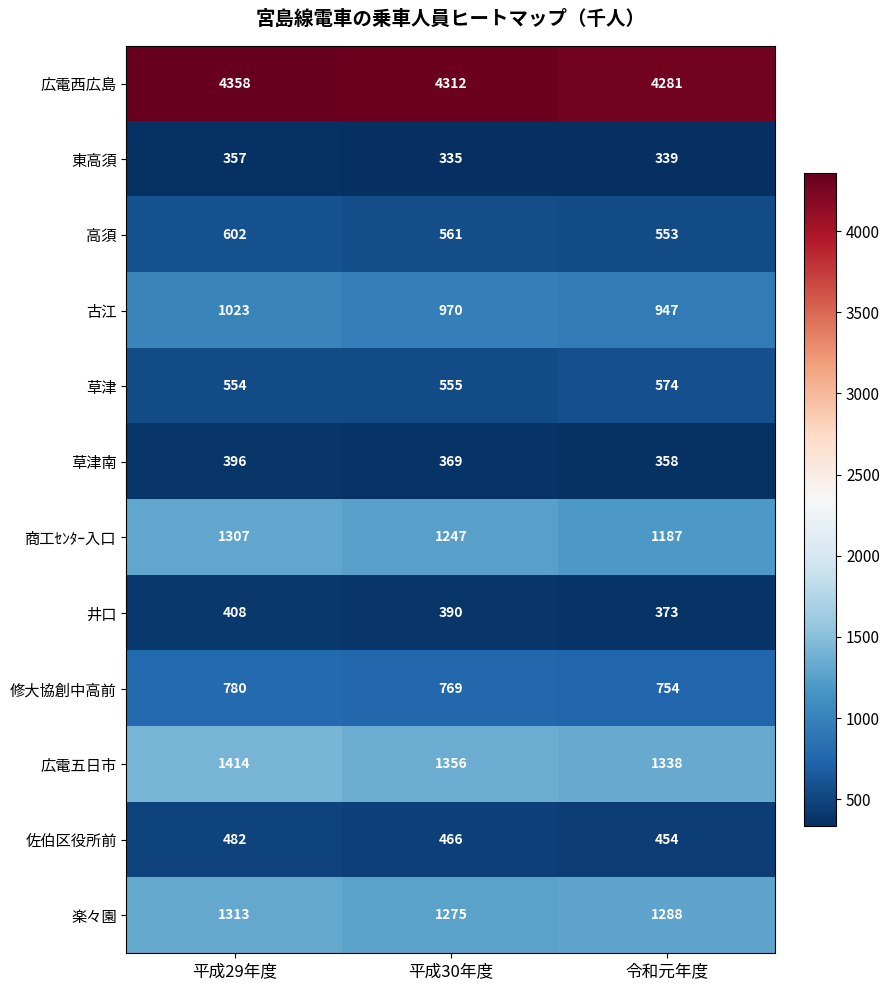

The value of 東高須 at 平成30年度 is 335. True or false?

True